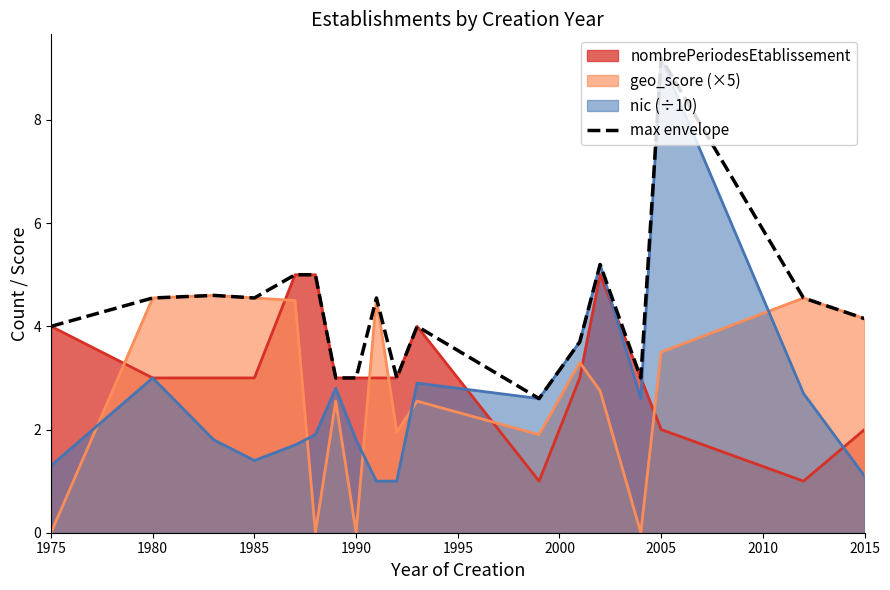

At which category does the chart reach its peak across all series?

2005